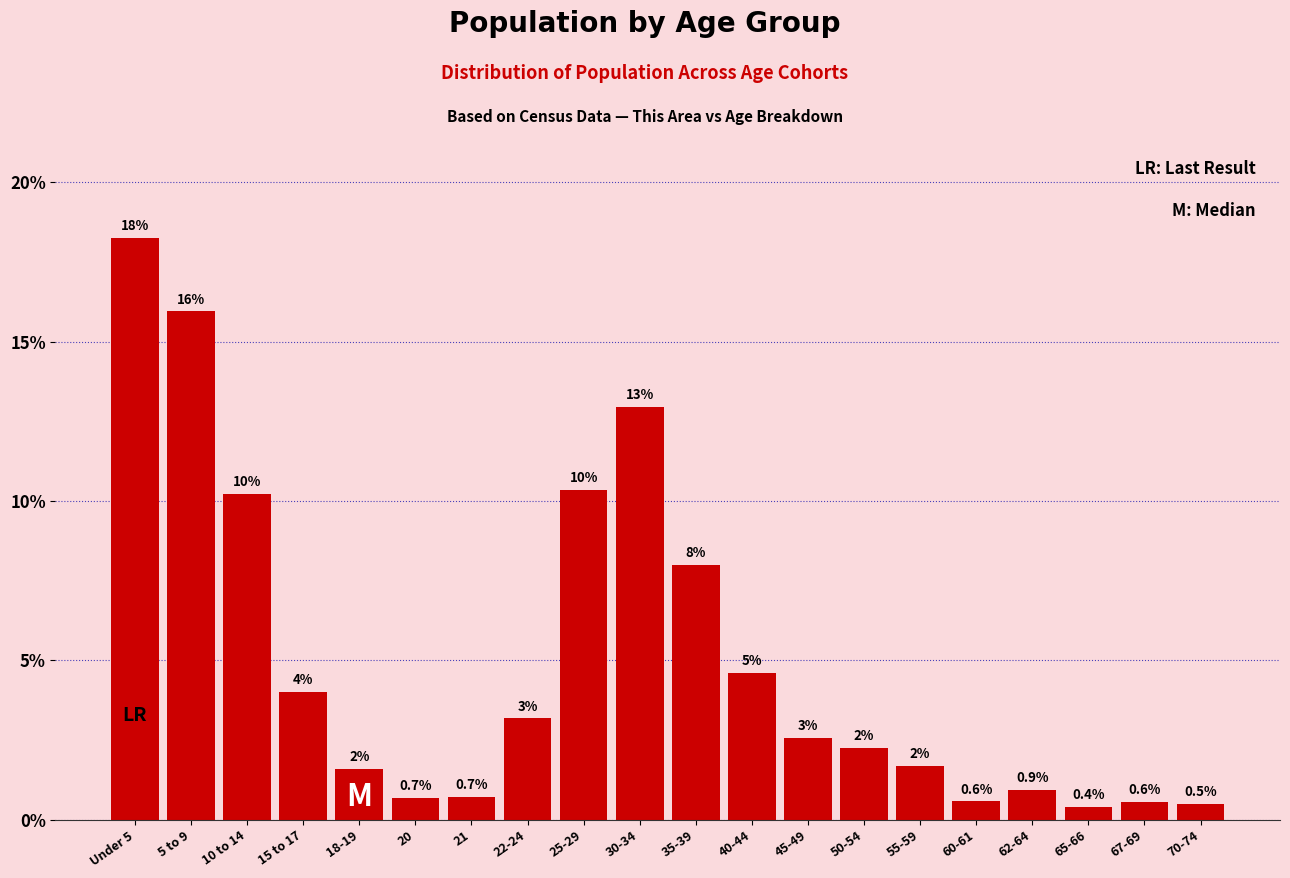

What is the difference between the values at 40-44 and 18-19?

3.0